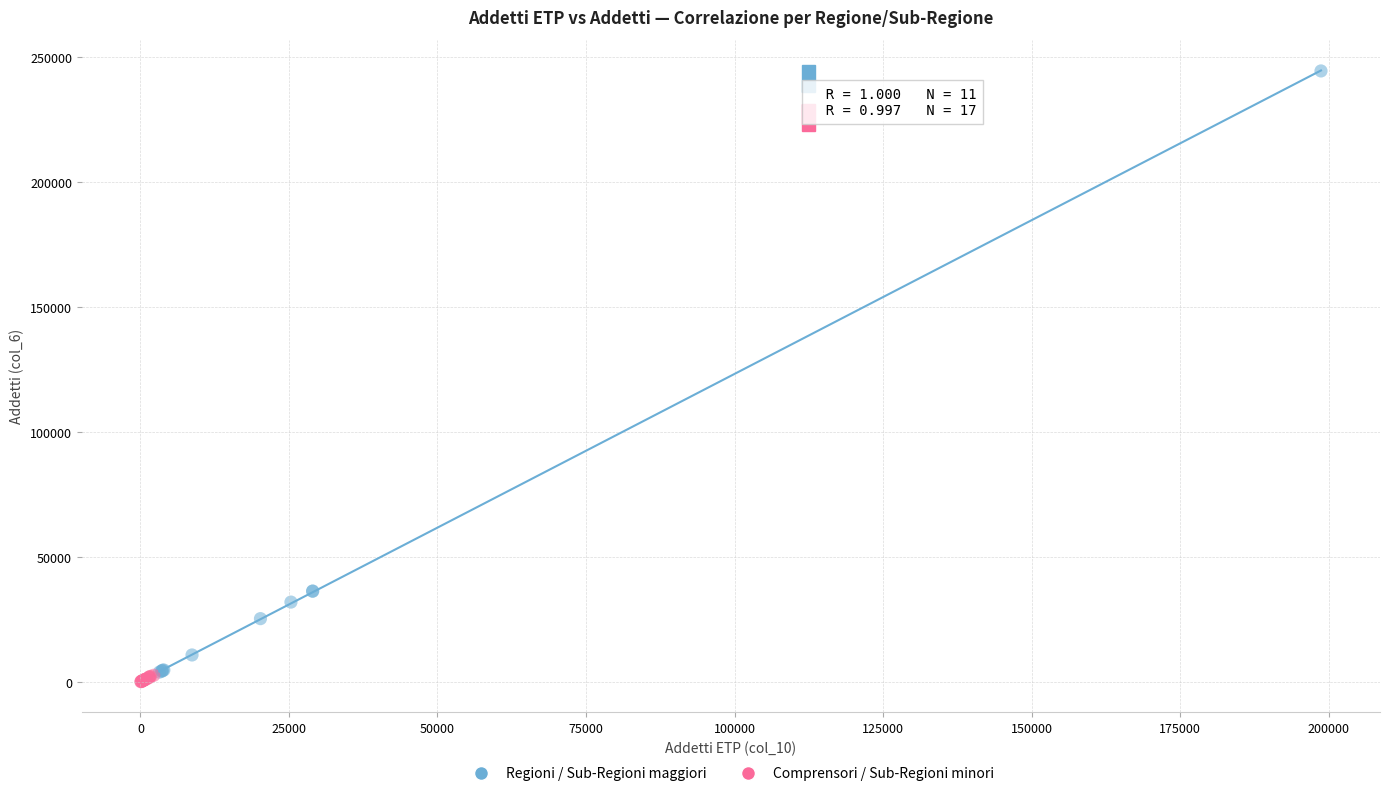

Which series has the largest Y range (max minus min)?

Regioni / Sub-Regioni maggiori